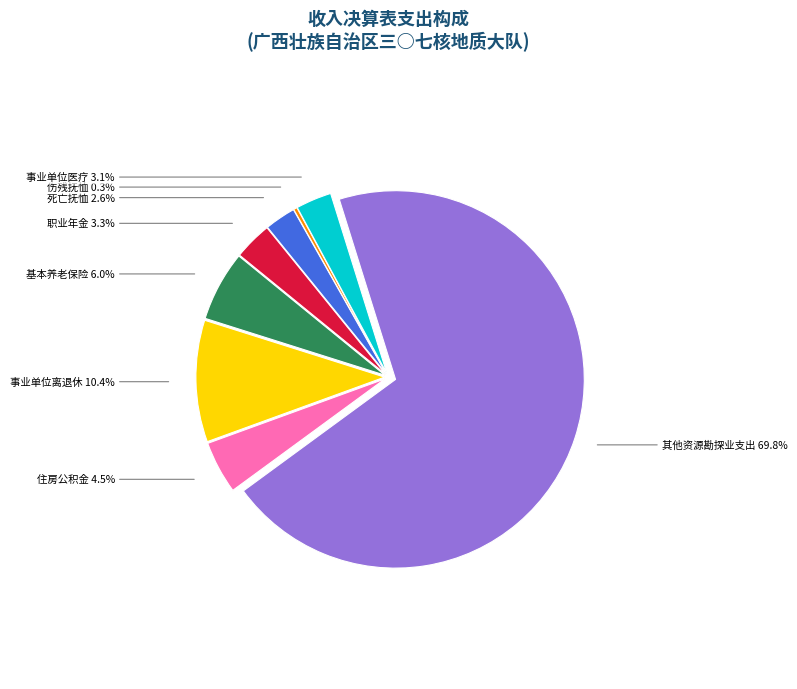

To the nearest percent, what is the average slice percentage?

12%